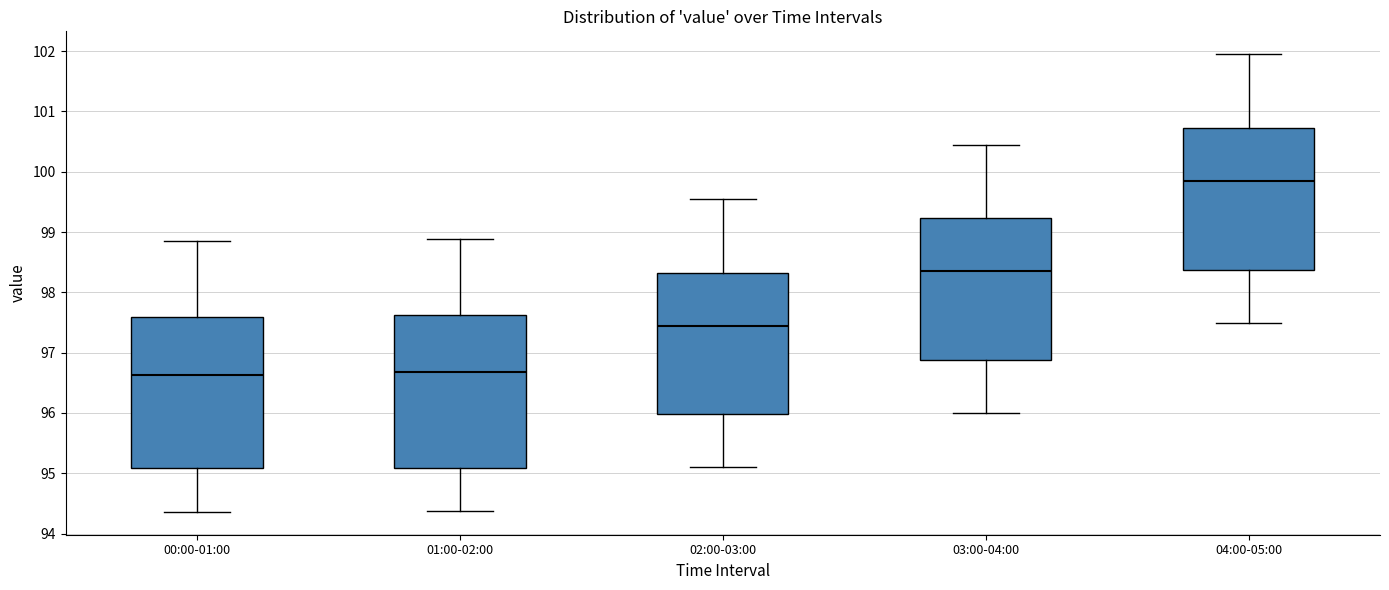

Reading left to right, transcribe this box plot: for each box, give where its median line is, the range the box spans, and where its two whiskers end, as read against the y-axis. The values are not printed on the chart, so give them approximately, as read against the axis.

00:00-01:00: median 96.6, box 95.1 to 97.6, whiskers 94.4 to 98.9
01:00-02:00: median 96.7, box 95.1 to 97.6, whiskers 94.4 to 98.9
02:00-03:00: median 97.5, box 96.0 to 98.3, whiskers 95.1 to 99.6
03:00-04:00: median 98.4, box 96.9 to 99.2, whiskers 96.0 to 100.5
04:00-05:00: median 99.9, box 98.4 to 100.7, whiskers 97.5 to 102.0